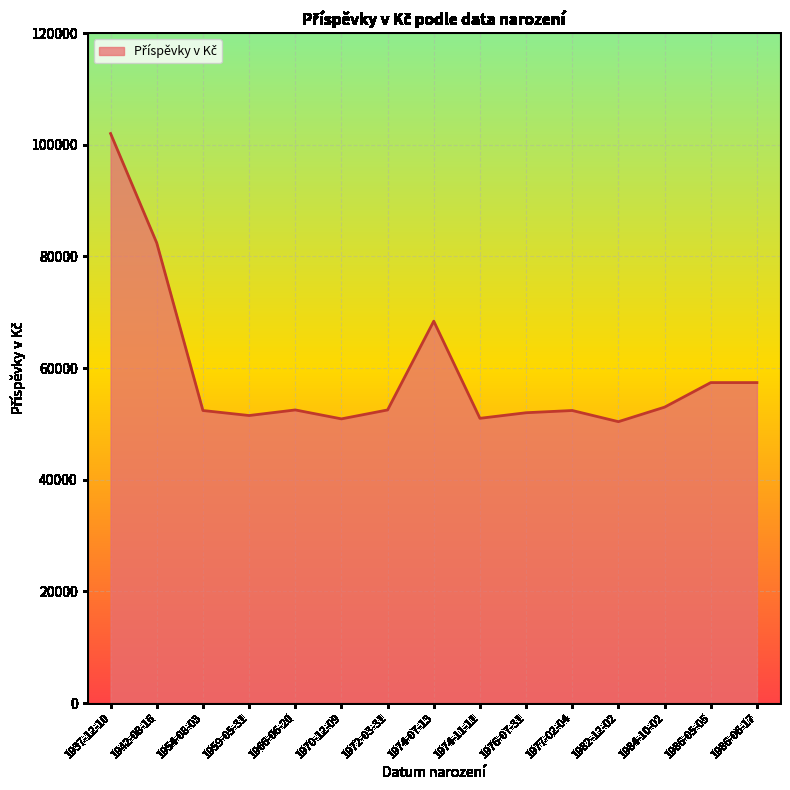

At which category does the data reach its first local peak?

1966-06-20